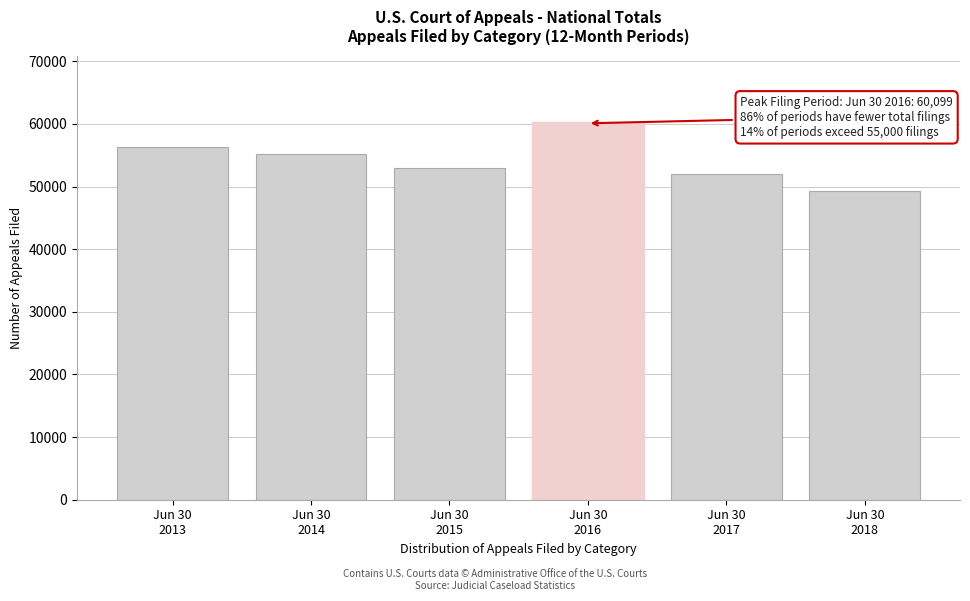

Reading left to right, transcribe all the data shown in this chart.

56360	55260	53032	60099	52028	49220